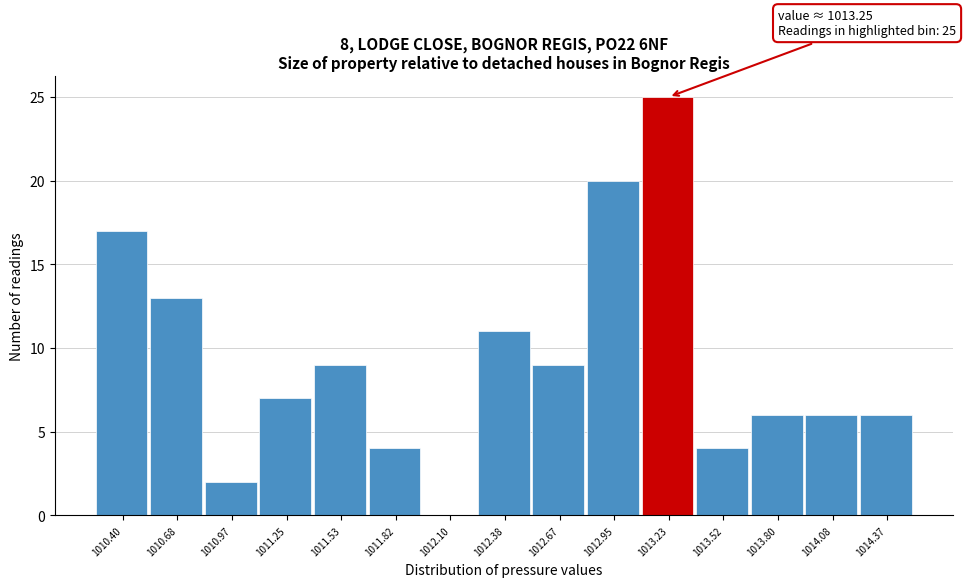

Reading left to right, list all the values displayed in this chart.

1010.40=17	1010.68=13	1010.97=2	1011.25=7	1011.53=9	1011.82=4	1012.10=0	1012.38=11	1012.67=9	1012.95=20	1013.23=25	1013.52=4	1013.80=6	1014.08=6	1014.37=6